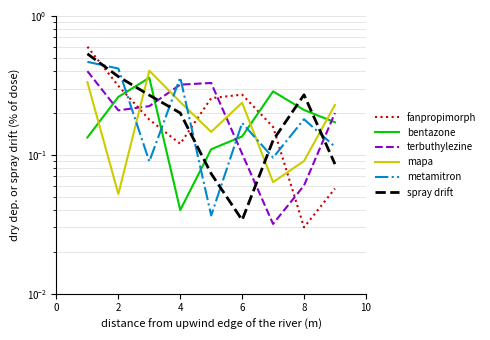

Count the number of categories in the chart.

9